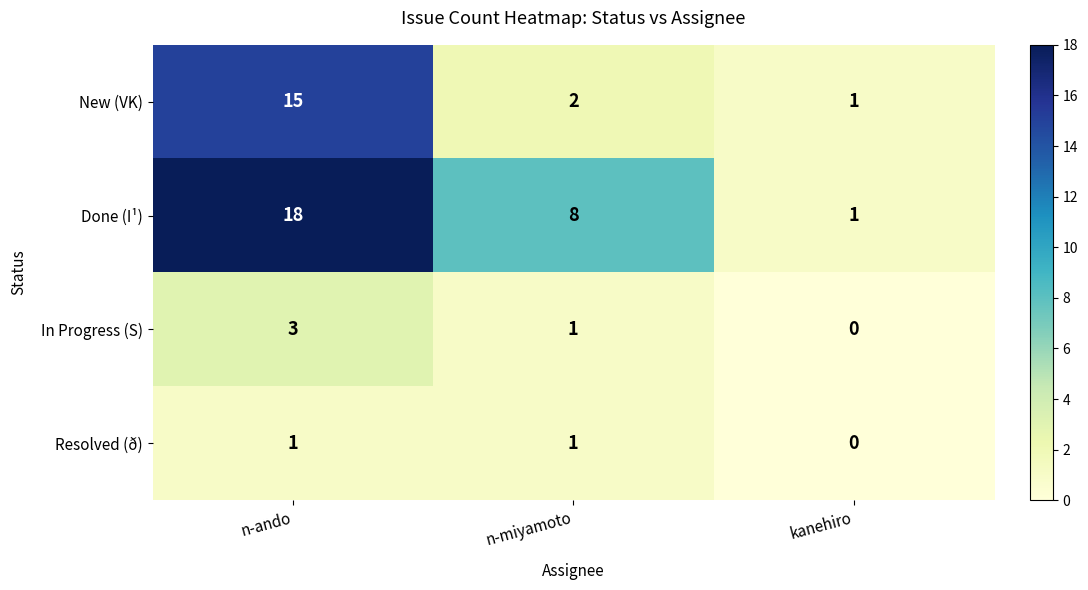

How many series are shown in this chart?

4